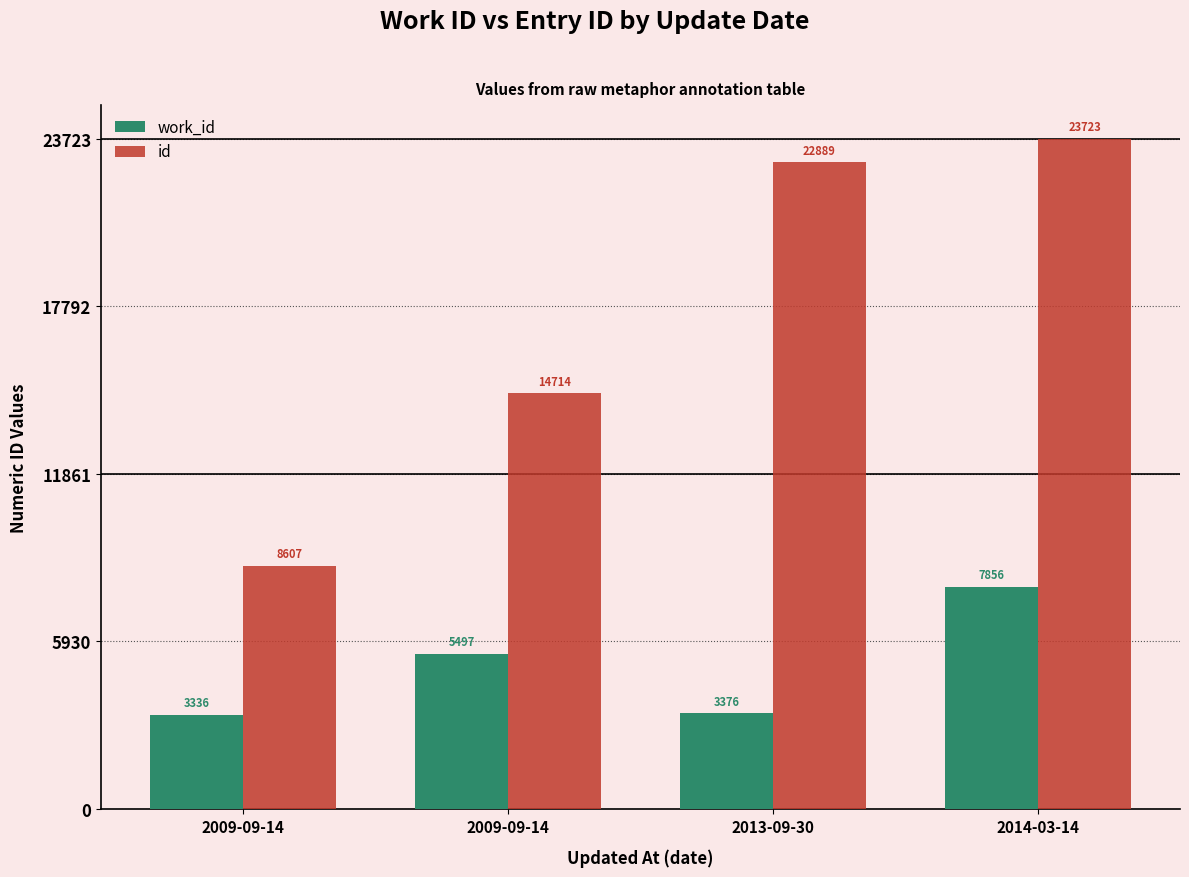

At which label does id reach its minimum?

2009-09-14